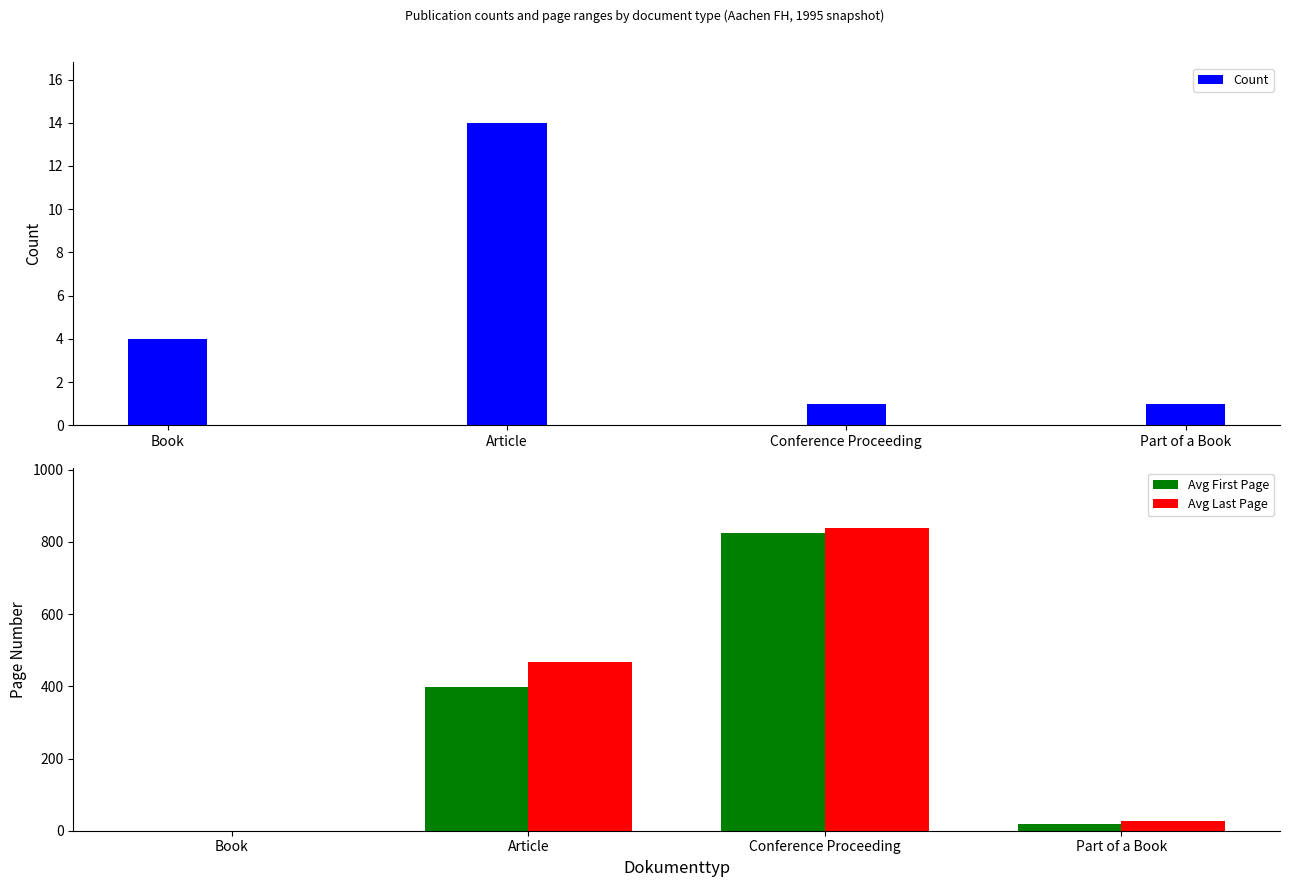

How many bars are there in each group?

3